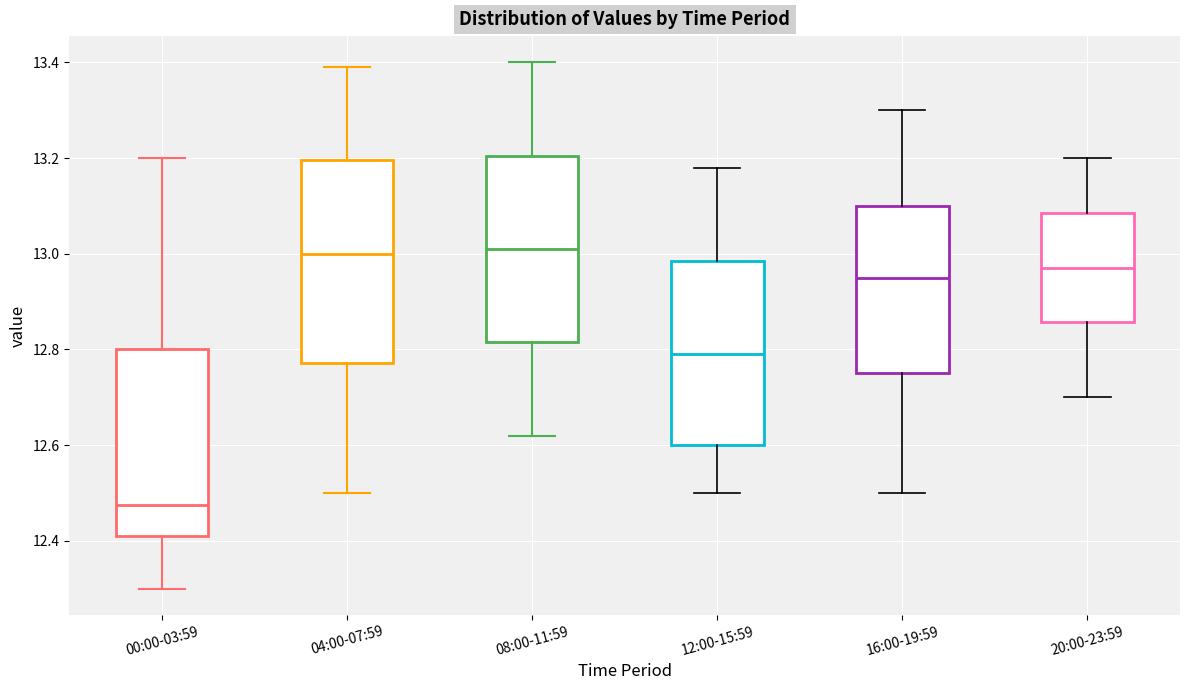

Reading left to right, transcribe this box plot: for each box, give where its median line is, the range the box spans, and where its two whiskers end, as read against the y-axis. The values are not printed on the chart, so give them approximately, as read against the axis.

00:00-03:59: median 12.48, box 12.42 to 12.80, whiskers 12.30 to 13.20
04:00-07:59: median 13.00, box 12.78 to 13.20, whiskers 12.50 to 13.40
08:00-11:59: median 13.02, box 12.82 to 13.20, whiskers 12.62 to 13.40
12:00-15:59: median 12.80, box 12.60 to 12.98, whiskers 12.50 to 13.18
16:00-19:59: median 12.96, box 12.76 to 13.10, whiskers 12.50 to 13.30
20:00-23:59: median 12.98, box 12.86 to 13.08, whiskers 12.70 to 13.20